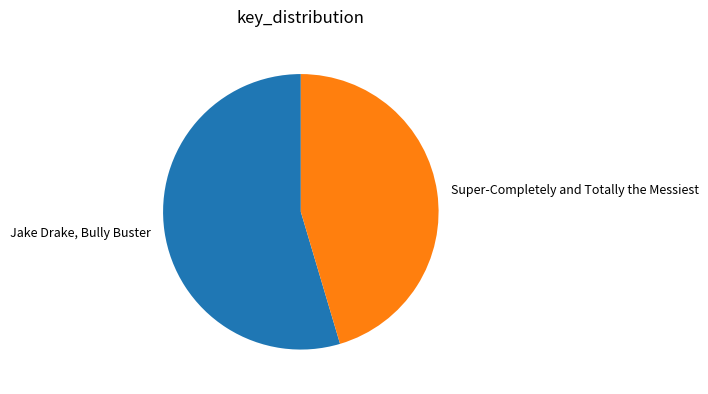

What is the smallest slice in the pie chart?

Super-Completely and Totally the Messiest